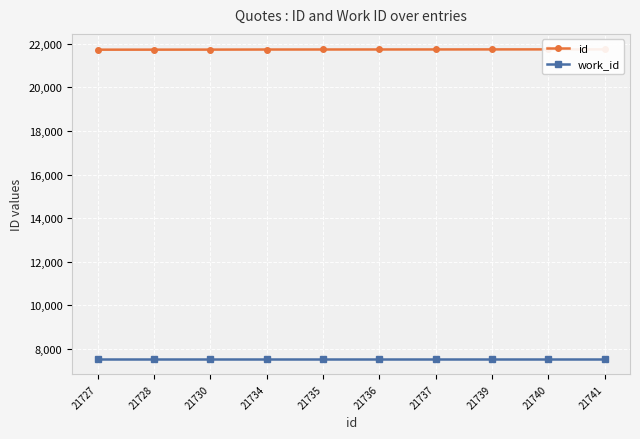

What is the minimum value shown in the chart?

7544